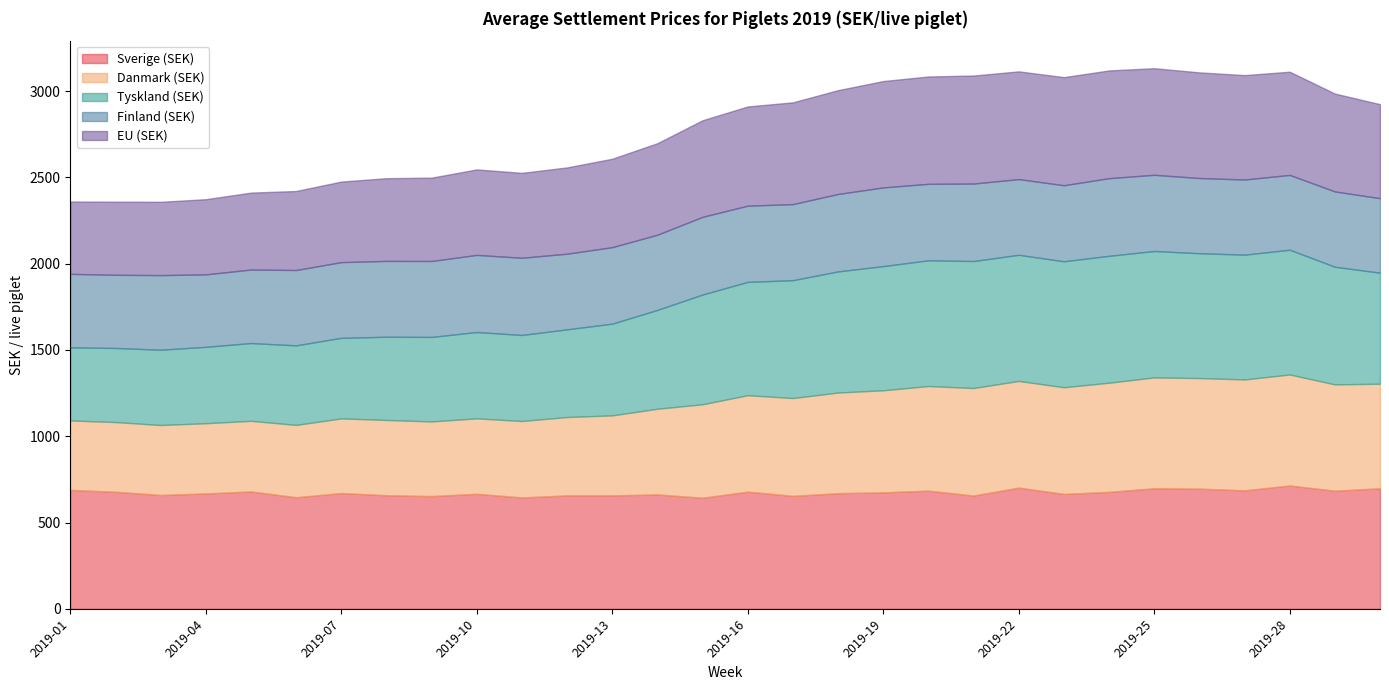

Is the value of Danmark (SEK) at 2019-23 greater than the value of Finland (SEK) at 2019-05?

Yes